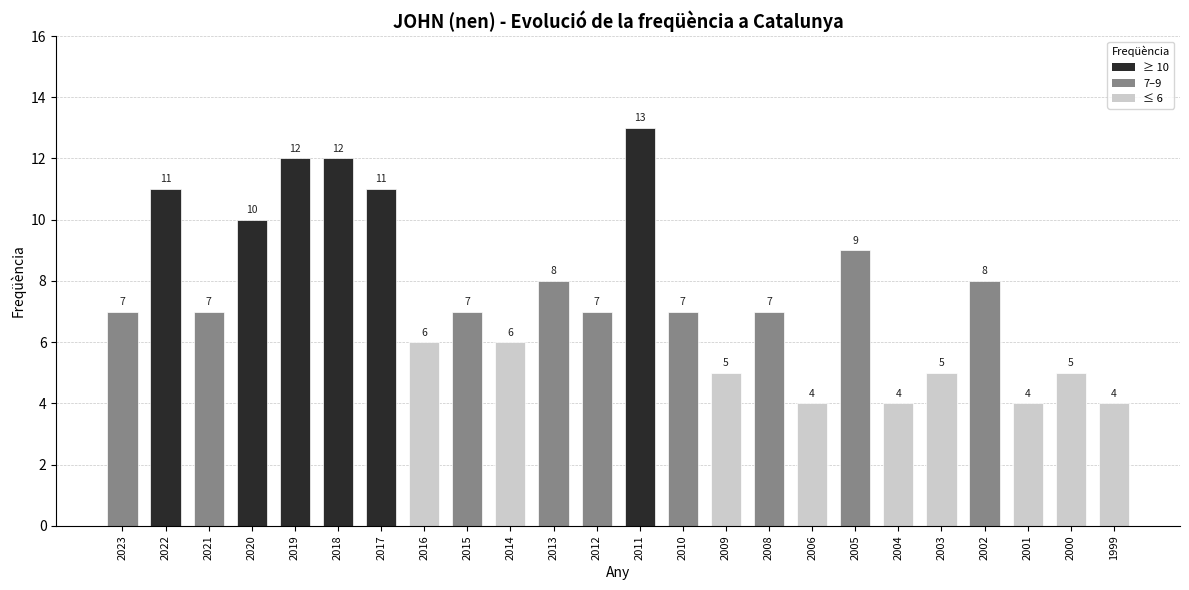

Are the bars horizontal?

No